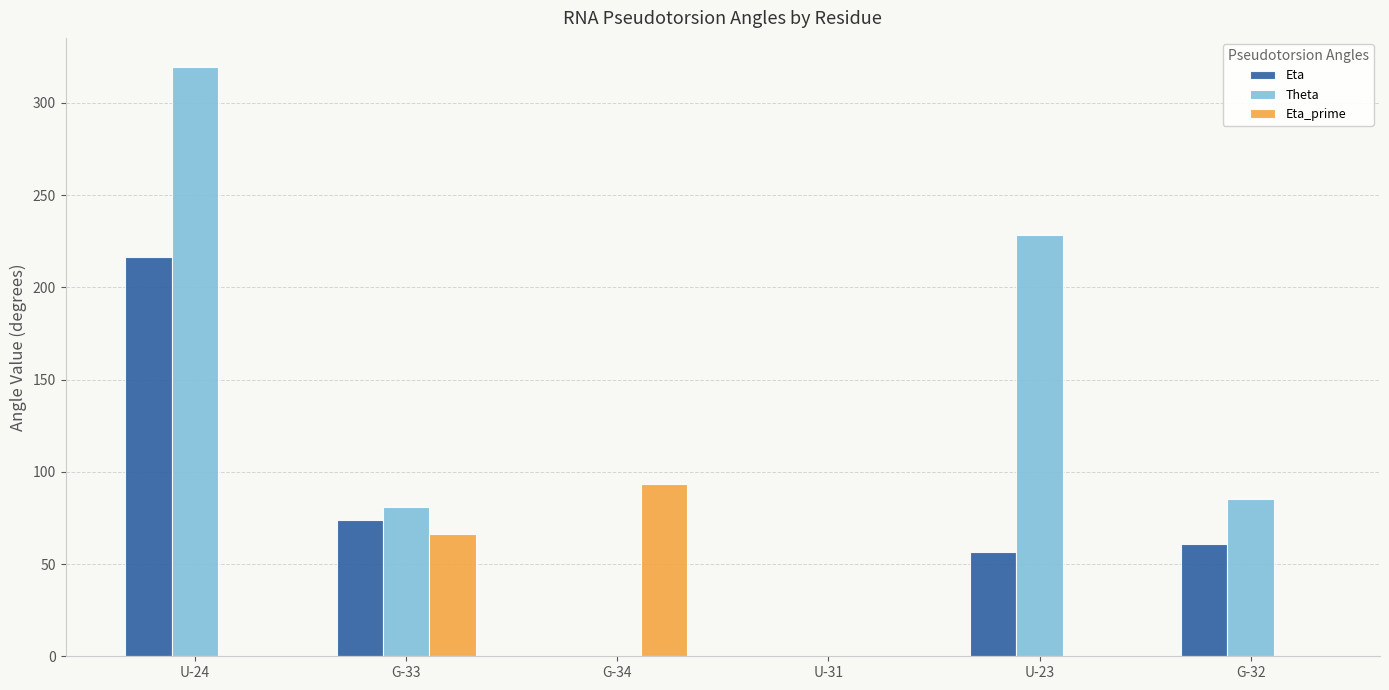

Where is Eta_prime nearest to the value 46?

G-33